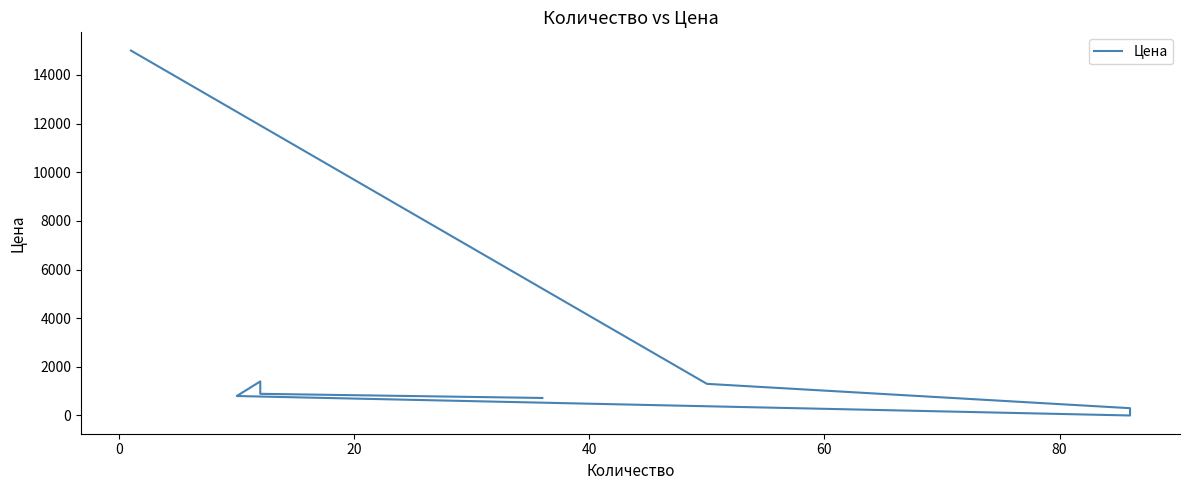

How many points are lower than both their immediate neighbors (excluding endpoints)?

1